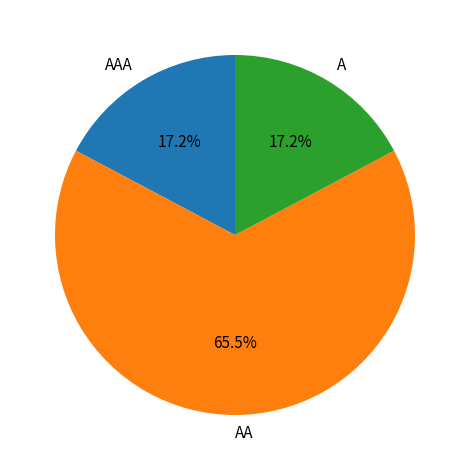

The A slice represents 28% of the pie. True or false?

False